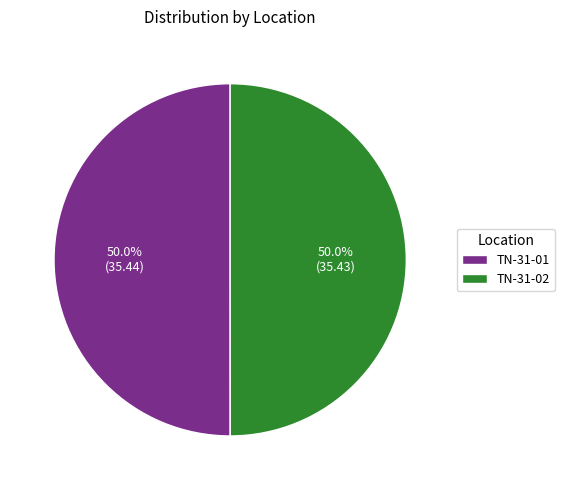

True or false: TN-31-02 accounts for 39% of the total.

False